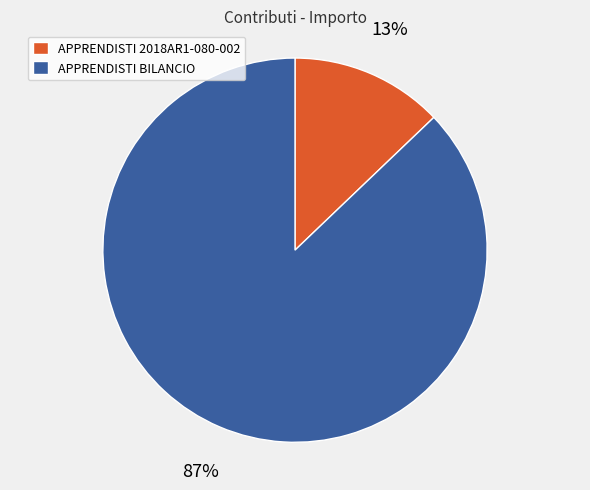

To the nearest percent, what portion does APPRENDISTI 2018AR1-080-002 represent?

13%